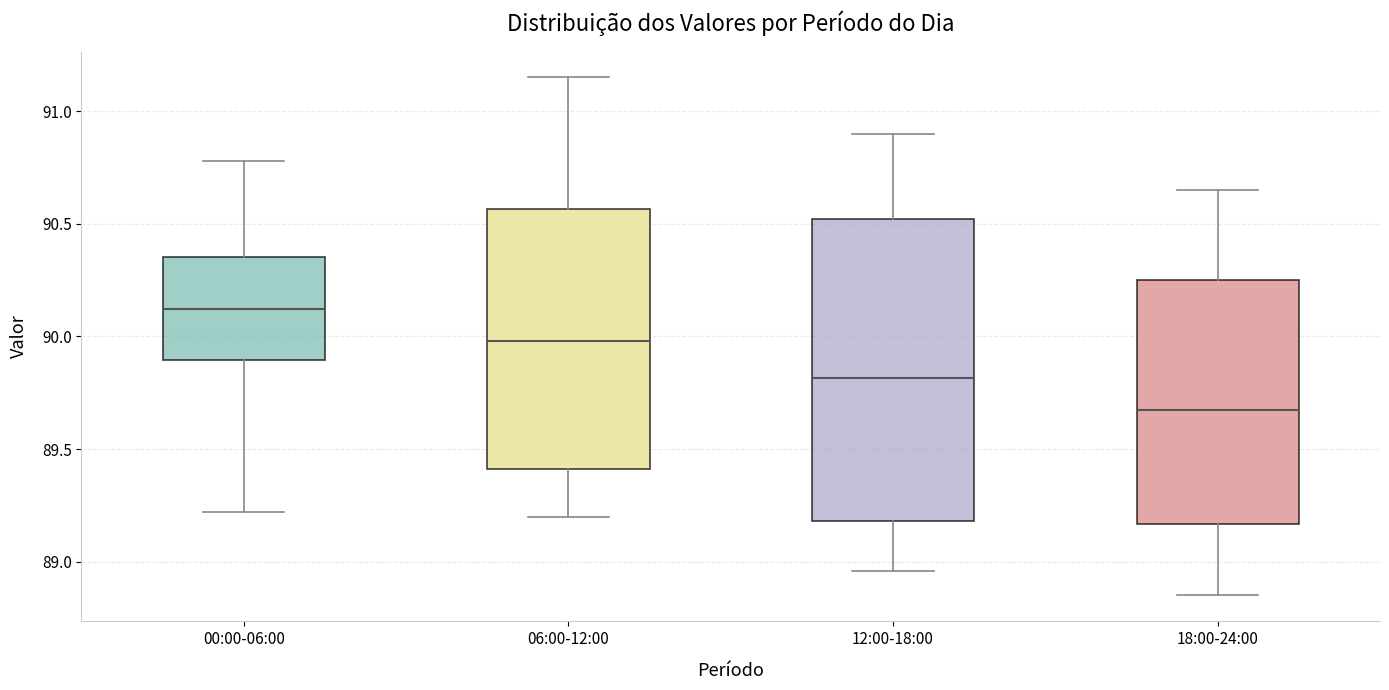

Which box is the tallest, from its lower edge to its upper edge?

12:00-18:00